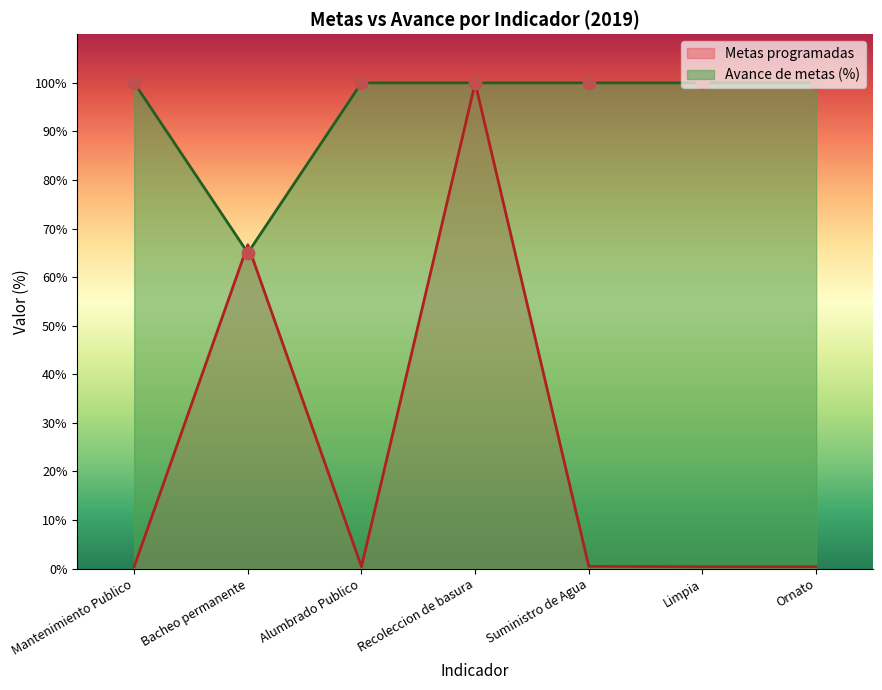

Is the value of Metas programadas at Suministro de Agua greater than the value of Avance de metas at Suministro de Agua?

No